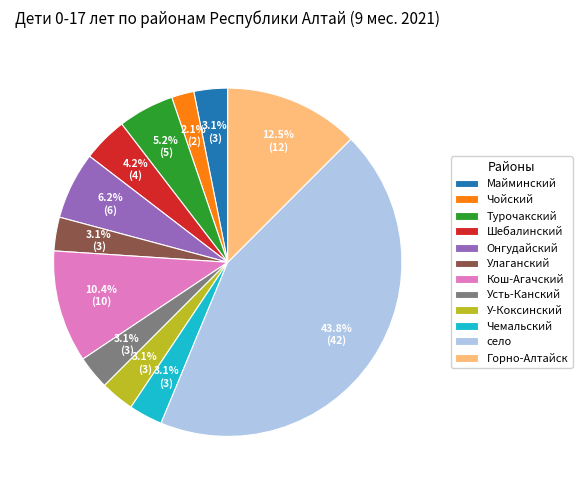

What is the largest slice in the pie chart?

село